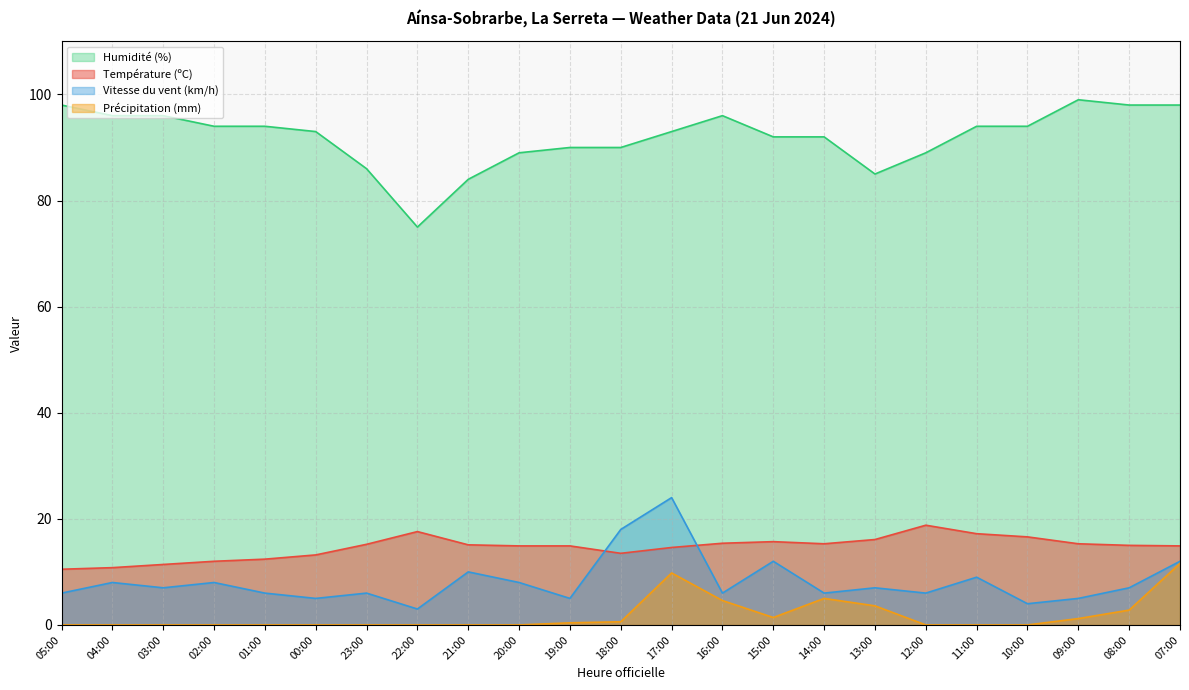

How many values in the Température (ºC) series are below 15?

11